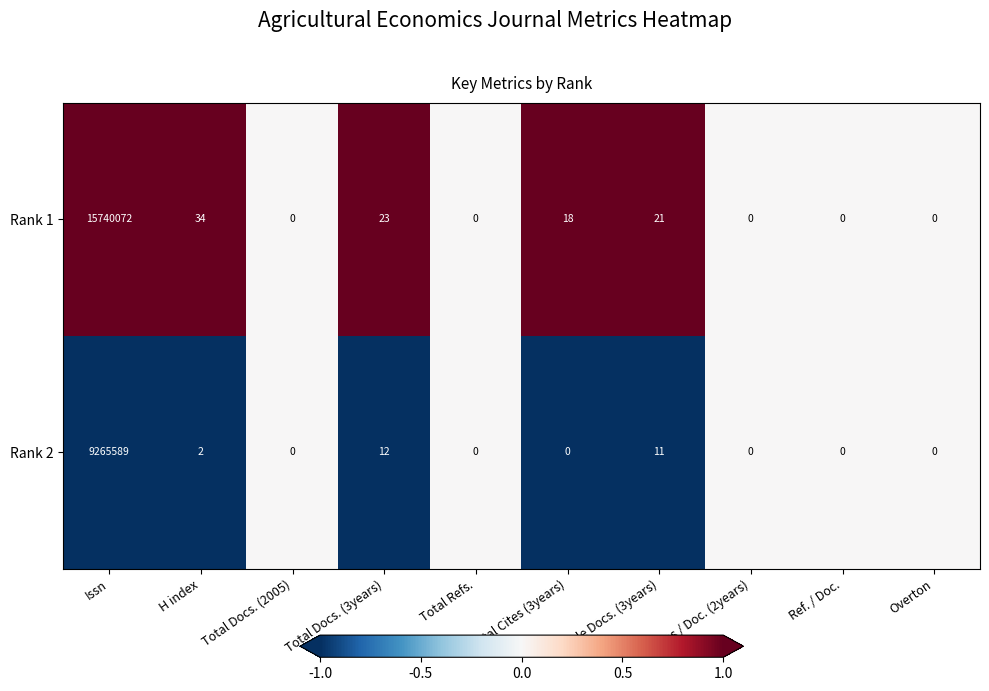

Which series has the largest total across all categories?

Rank 1